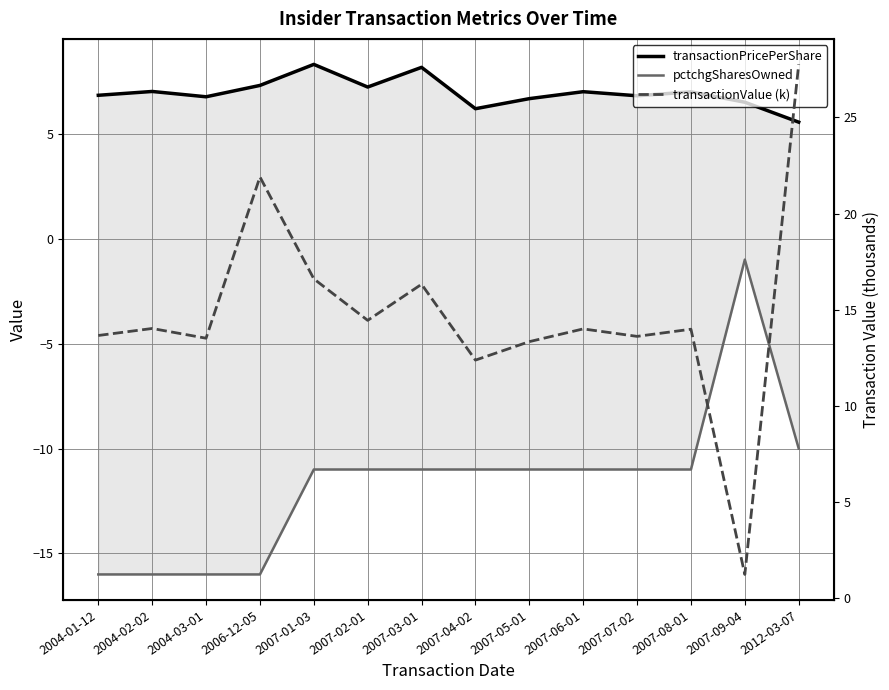

At which label is transactionValue (k) closest to 14?

2007-06-01